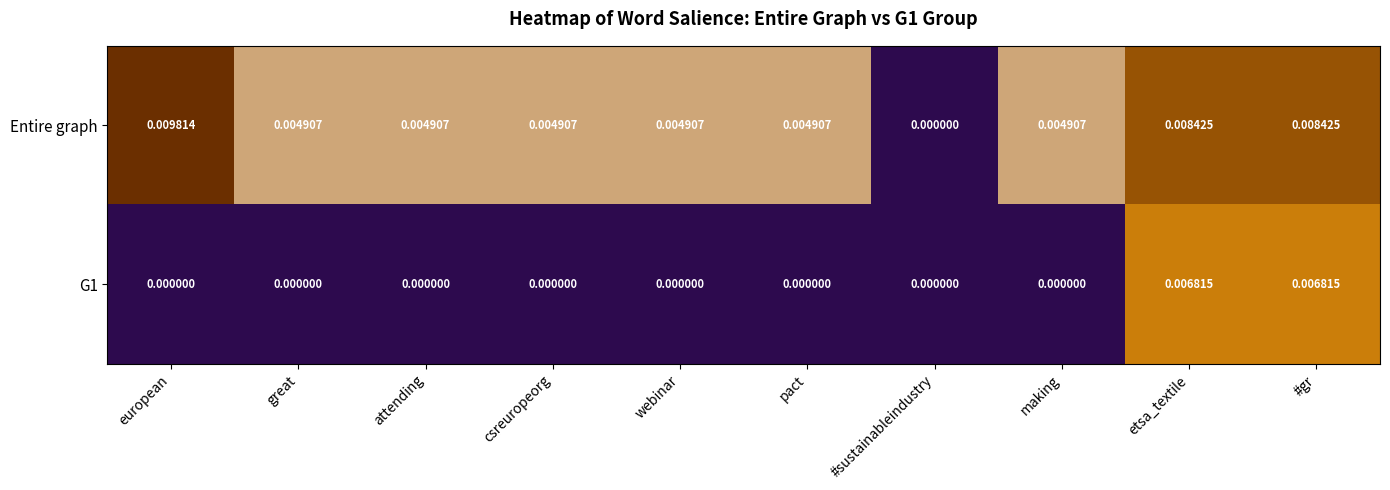

Which series has the widest spread of values?

Entire graph